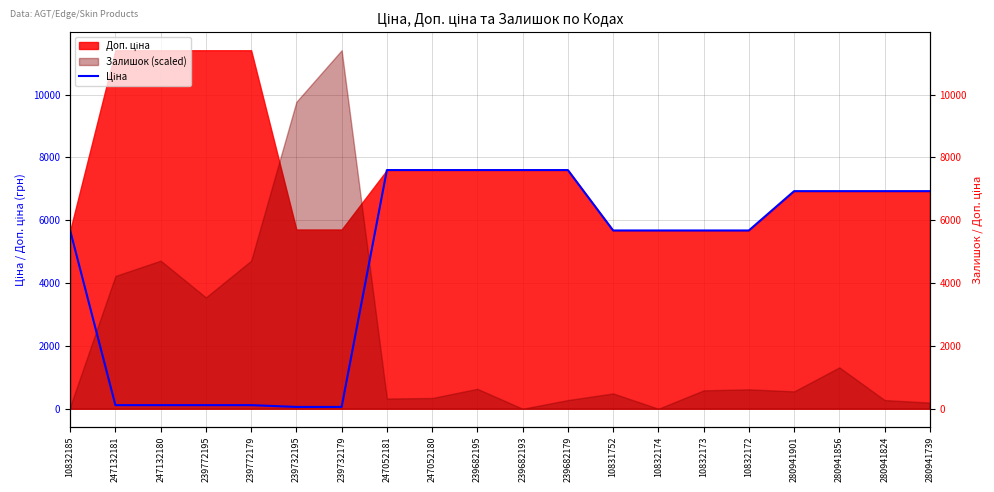

Reading left to right, transcribe all the data shown in this chart.

10832185=5673.8	247132181=114.1	247132180=114.1	239772195=114.1	239772179=114.1	239732195=57.0	239732179=57.0	247052181=7596.5	247052180=7596.5	239682195=7596.5	239682193=7596.5	239682179=7596.5	10831752=5673.8	10832174=5673.8	10832173=5673.8	10832172=5673.8	280941901=6925.7	280941856=6925.7	280941824=6925.7	280941739=6925.7